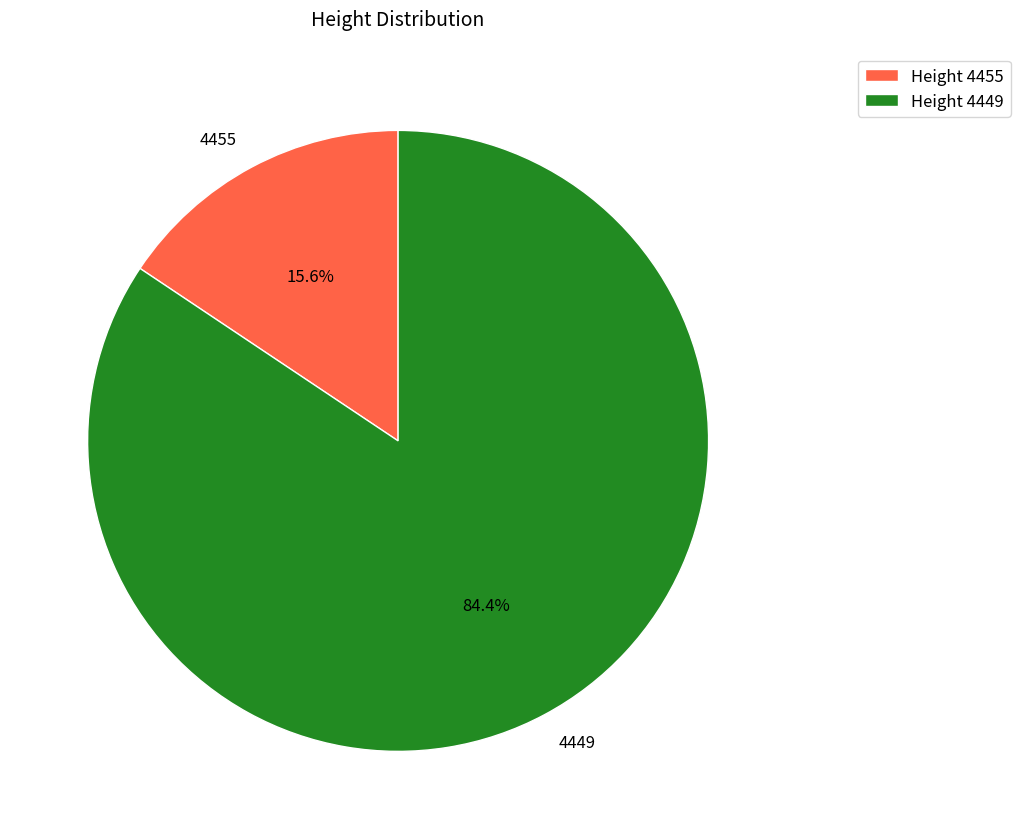

Which slice is the largest?

4449